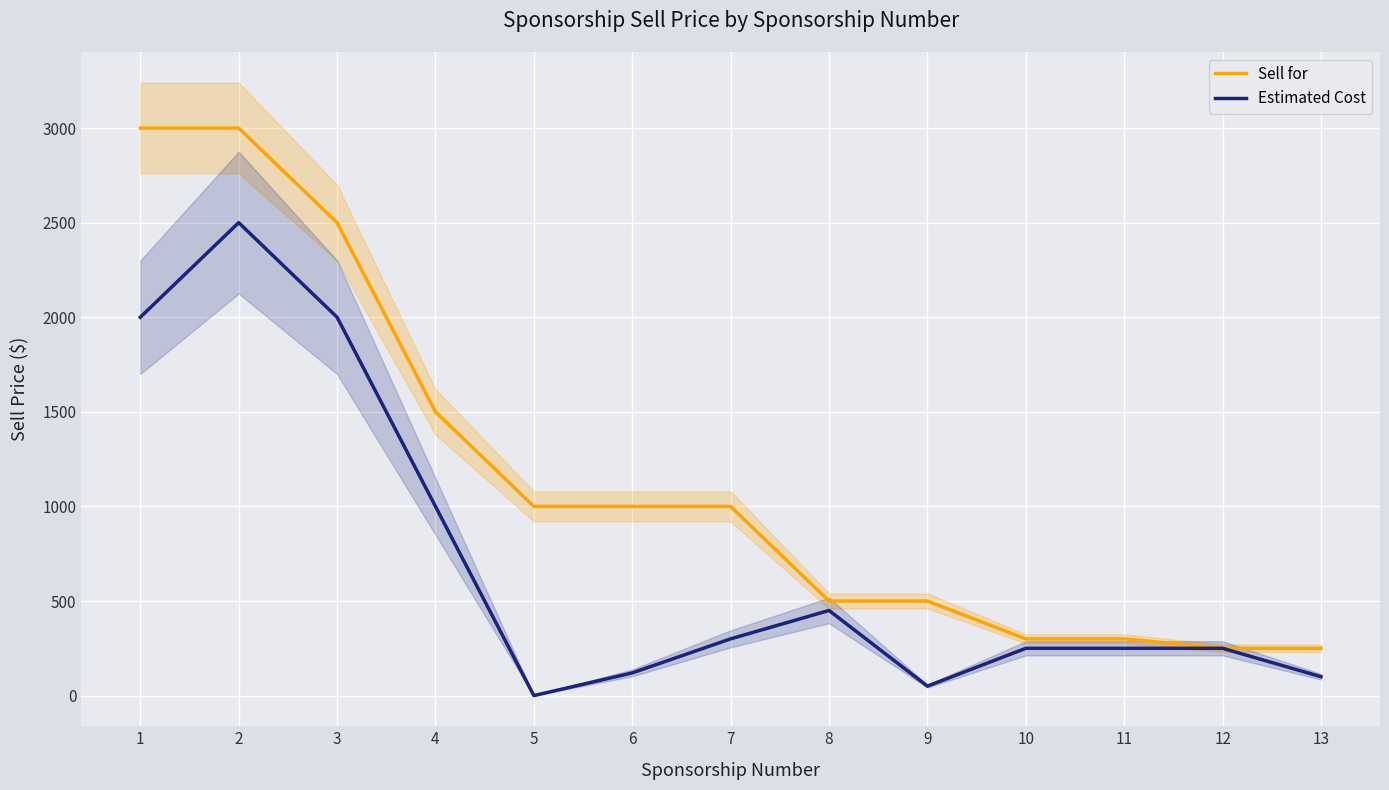

True or false: Estimated Cost has a value of 250 at 11.

True